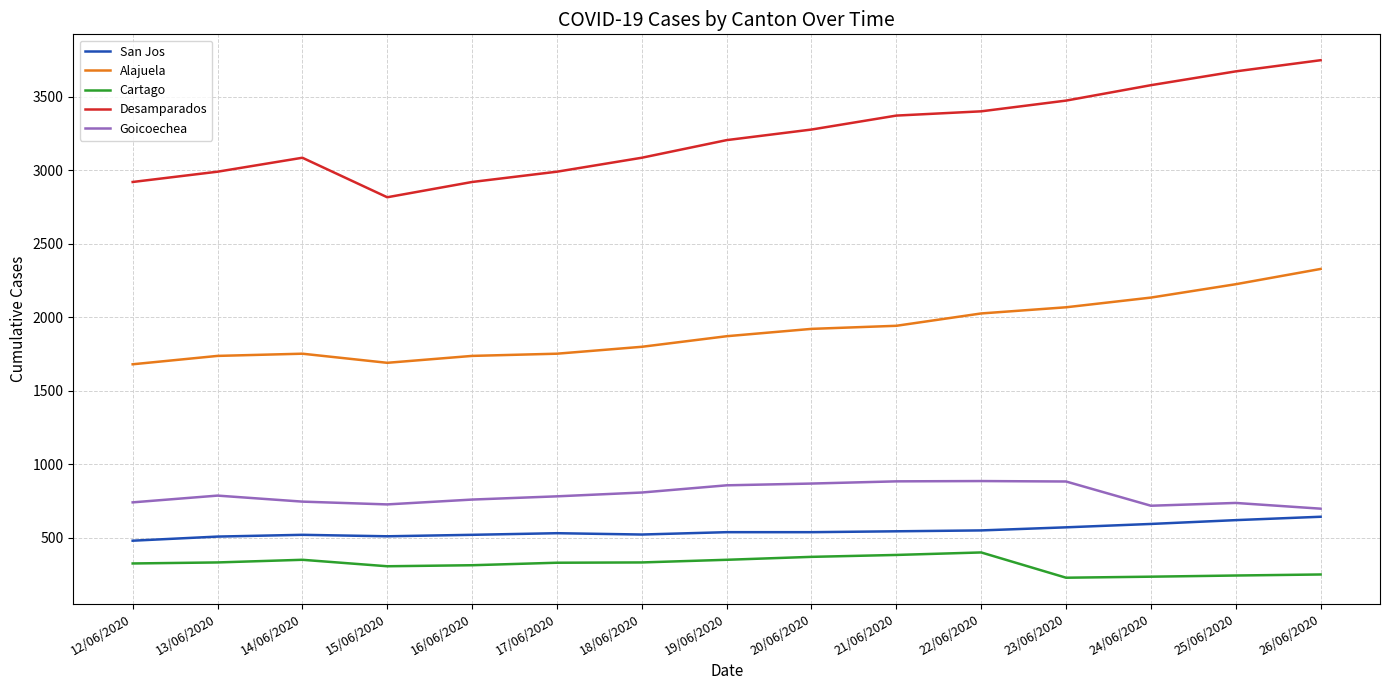

What is the sum of the Alajuela values at 24/06/2020 and 18/06/2020?

3933